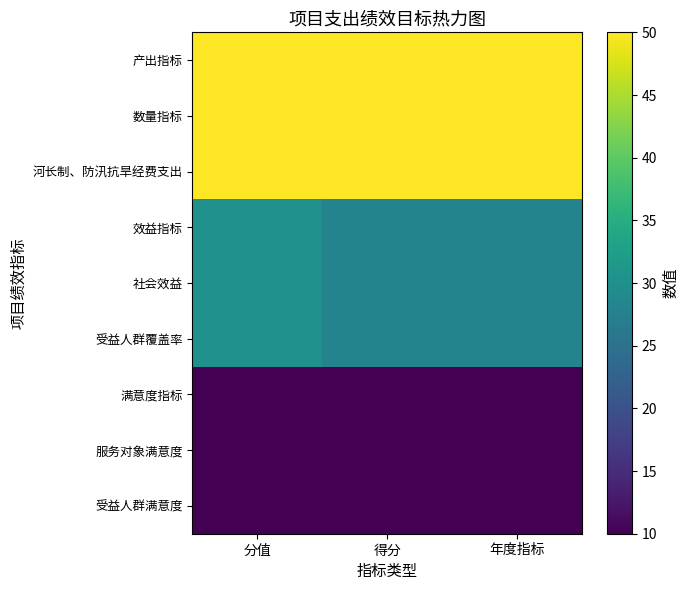

At how many categories does at least one series exceed 42?

3